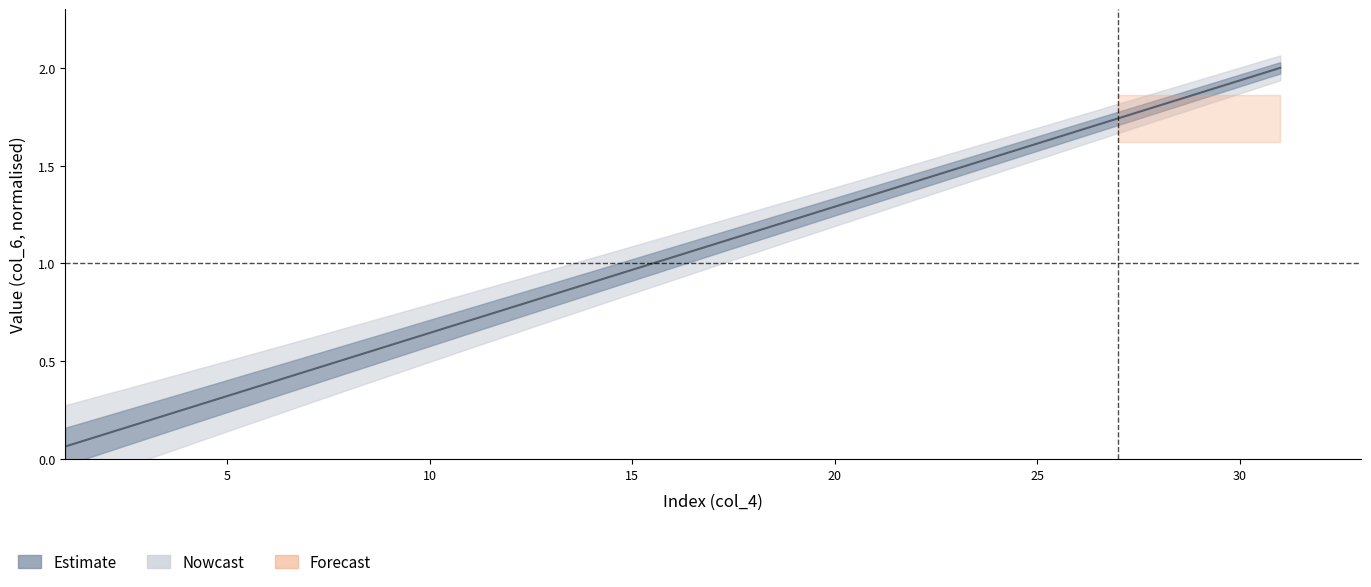

Is it true that the value at 24 is 1.5?

True